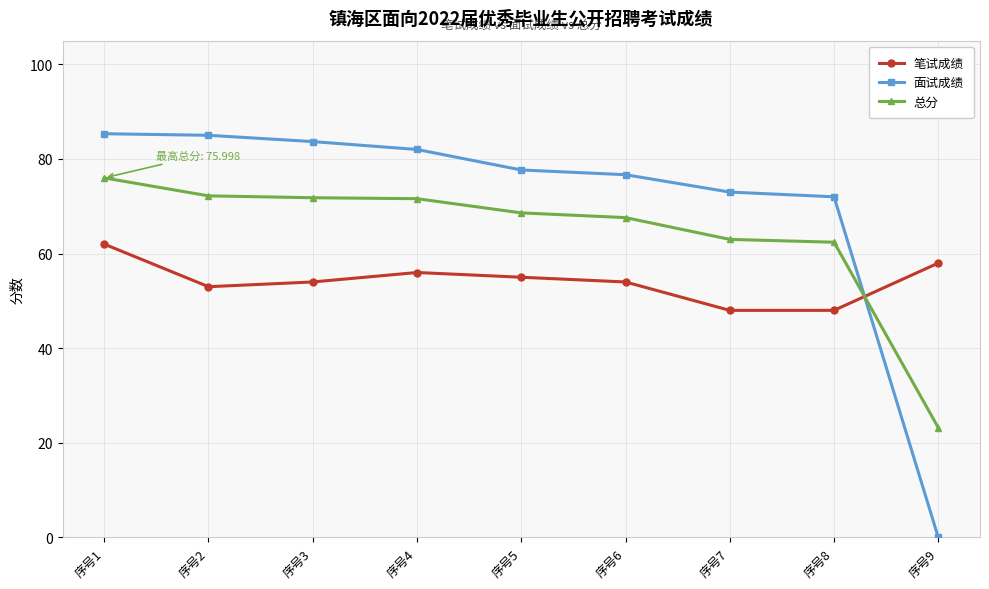

How many distinct data groups are displayed?

3